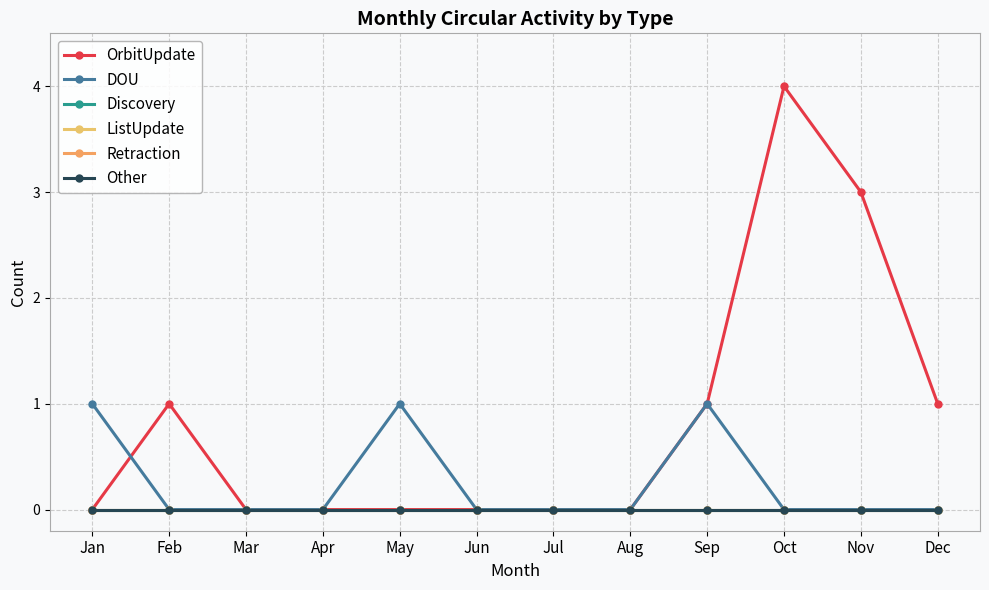

How many positive values does the OrbitUpdate series have?

5